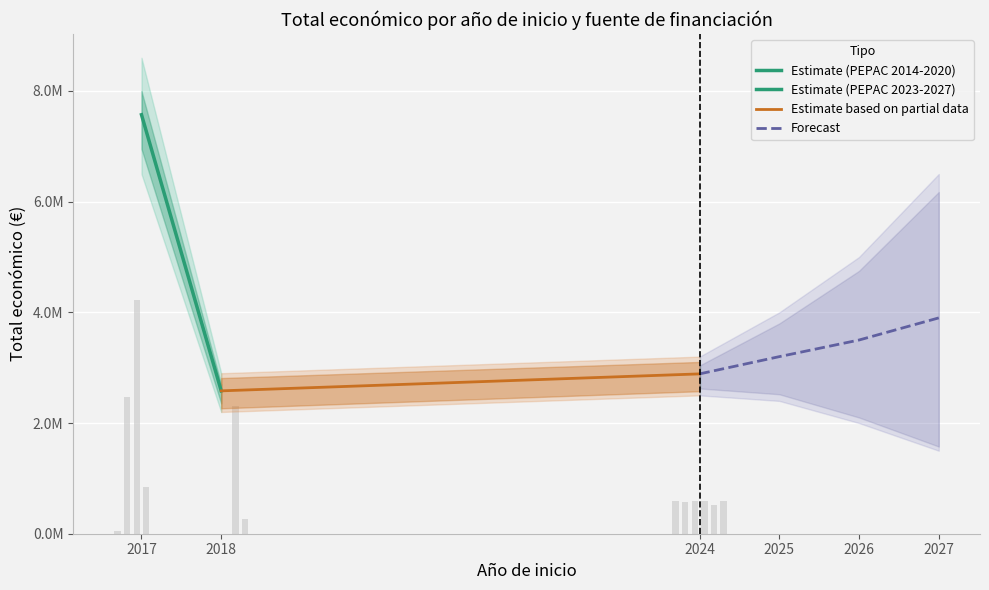

What is the spread (max minus min) of values at PEPAC 2023-2027?

1892607